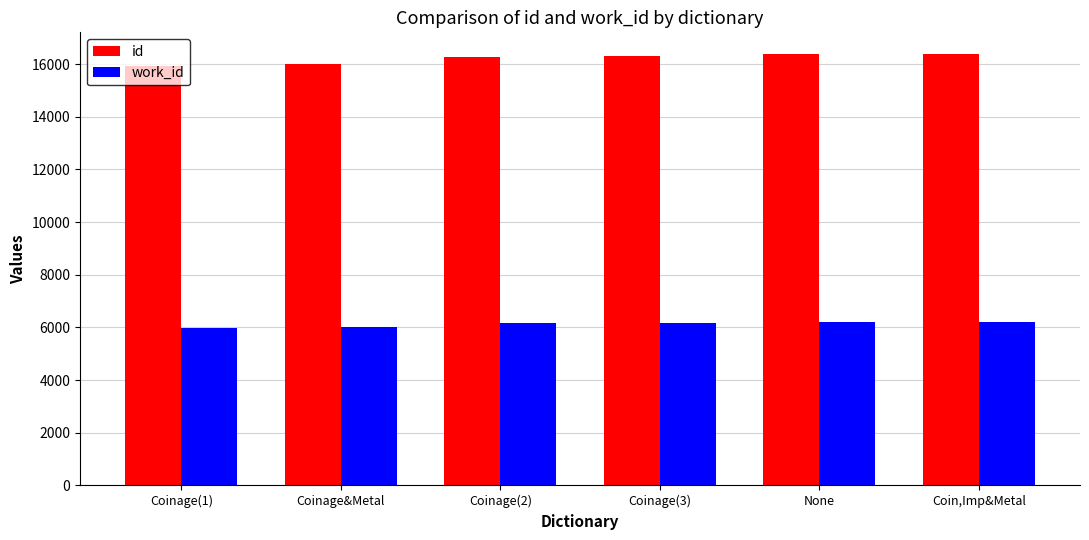

Is it true that work_id equals 6028 at Coinage&Metal?

True